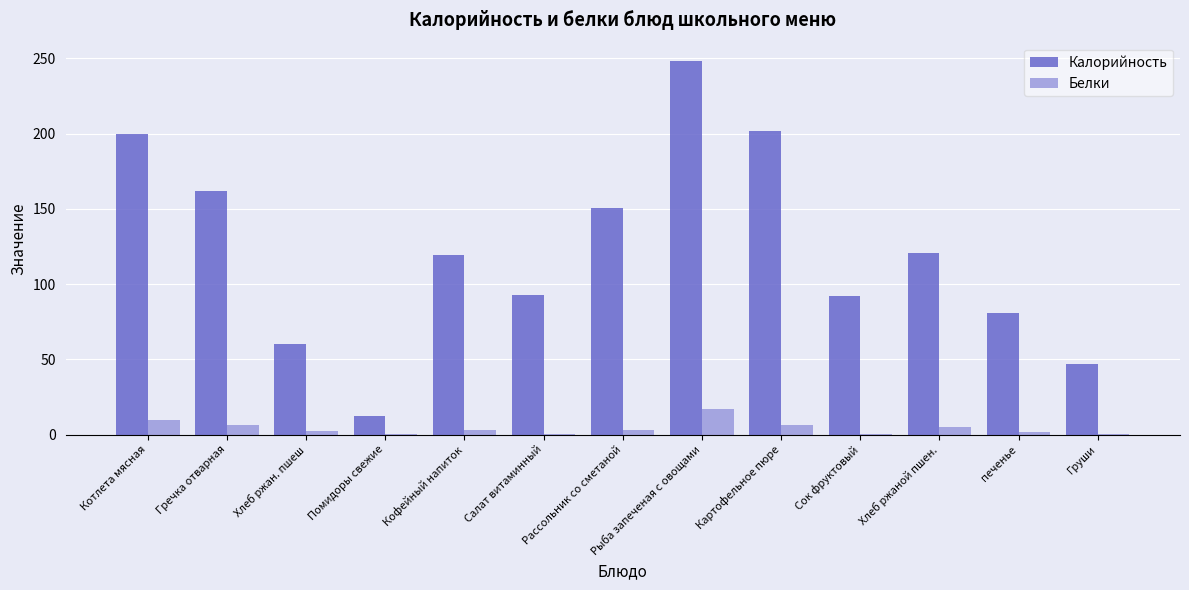

At which category is the sum across all series the highest?

Рыба запеченая с овощами